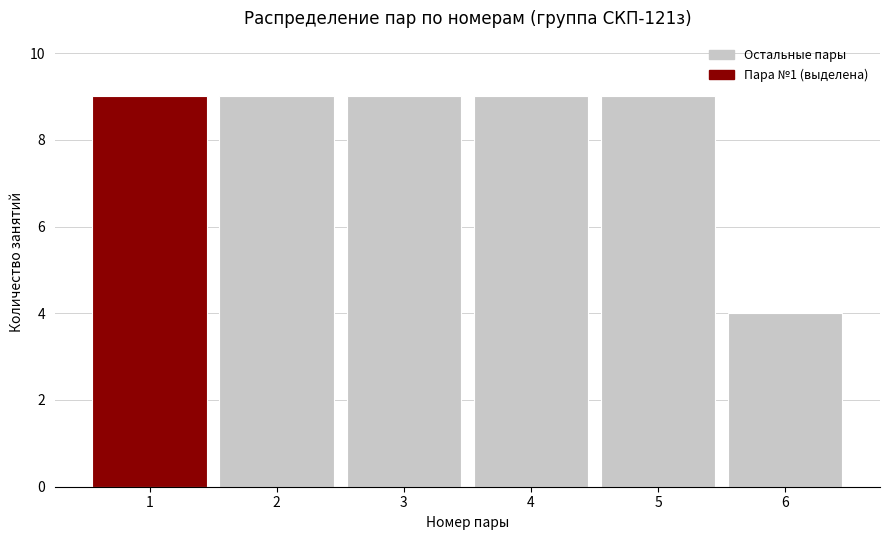

Reading left to right, list every bar in this chart as the range it spans on the x-axis followed by its height. The values are not printed on the chart, so give them approximately, as read against the axis.

0.5 to 1.5: 9
1.5 to 2.5: 9
2.5 to 3.5: 9
3.5 to 4.5: 9
4.5 to 5.5: 9
5.5 to 6.5: 4